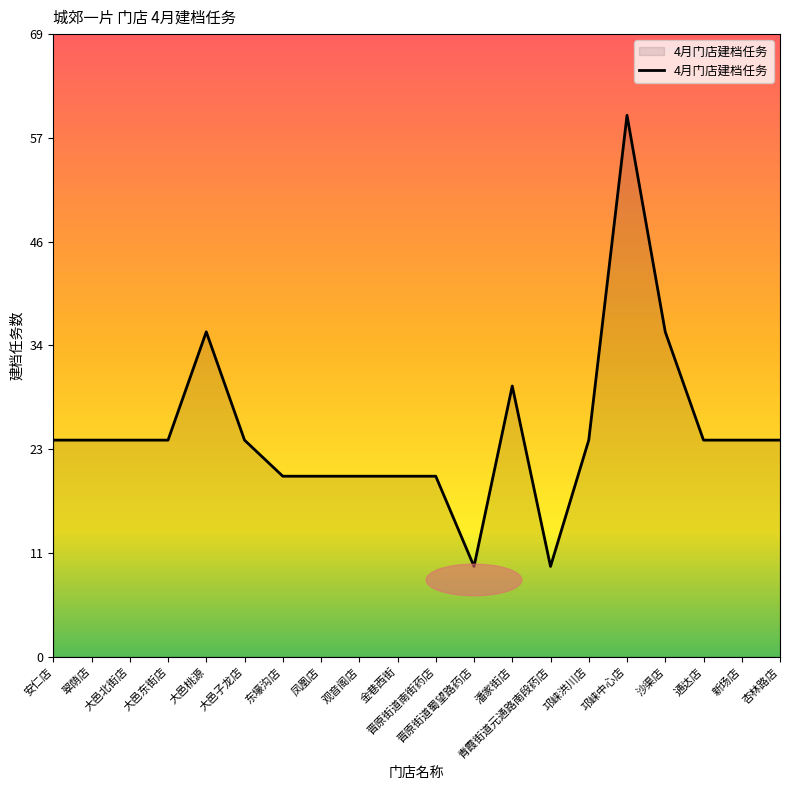

The chart shows a value of 36 at 沙渠店. True or false?

True